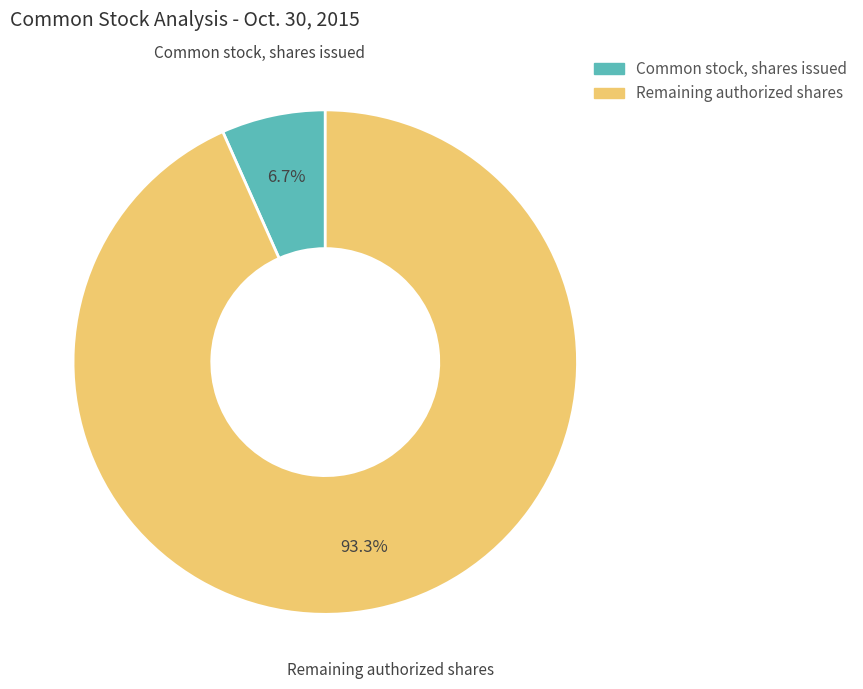

Which slice is the smallest?

Common stock, shares issued